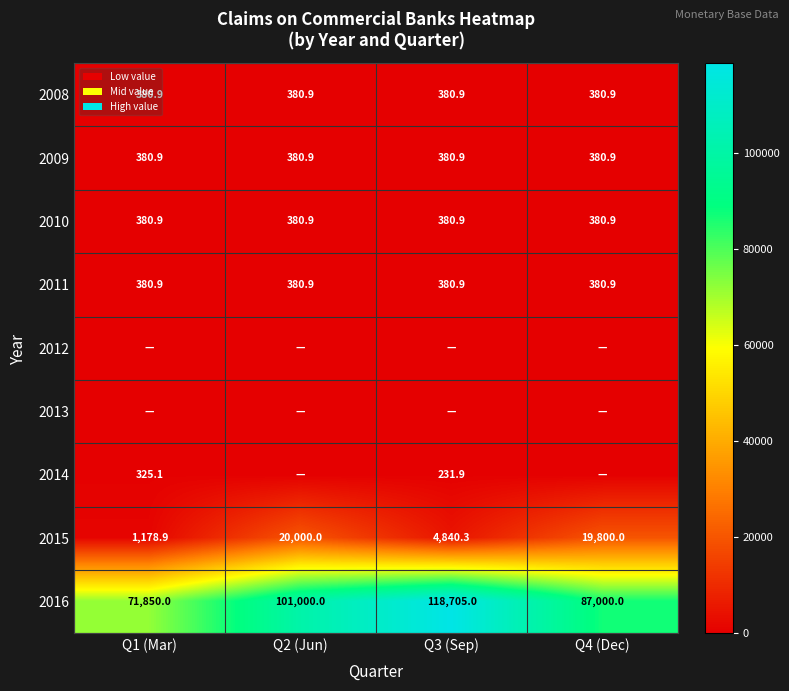

What is the difference between the 2016 values at Q1 (Mar) and Q2 (Jun)?

29150.0